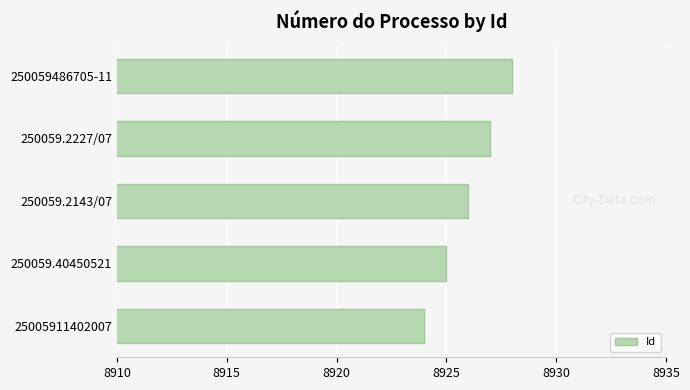

List the labels in order of value, largest first.

250059486705-11, 250059.2227/07, 250059.2143/07, 250059.40450521, 25005911402007